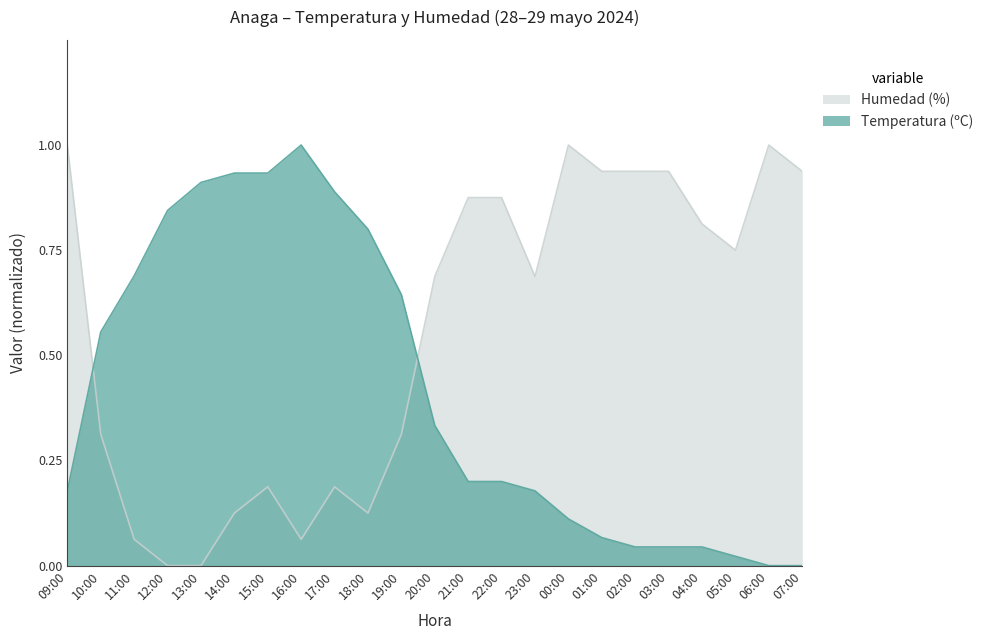

How many times do Temperatura (ºC) and Humedad (%) cross each other?

2